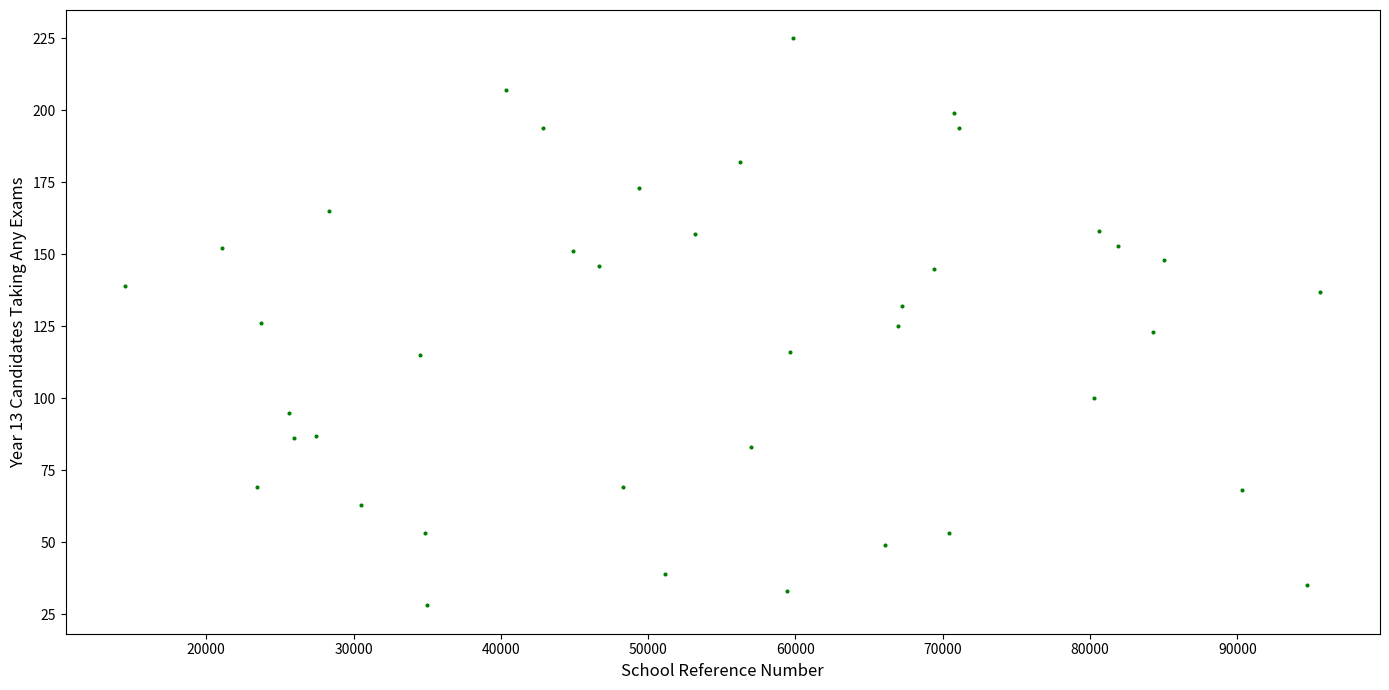

What is the range of X values (max minus min)?

81126